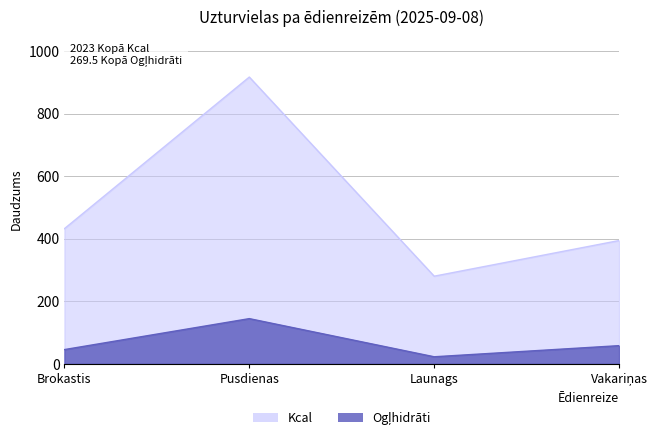

Read the Ogļhidrāti value at Vakariņas.

57.8